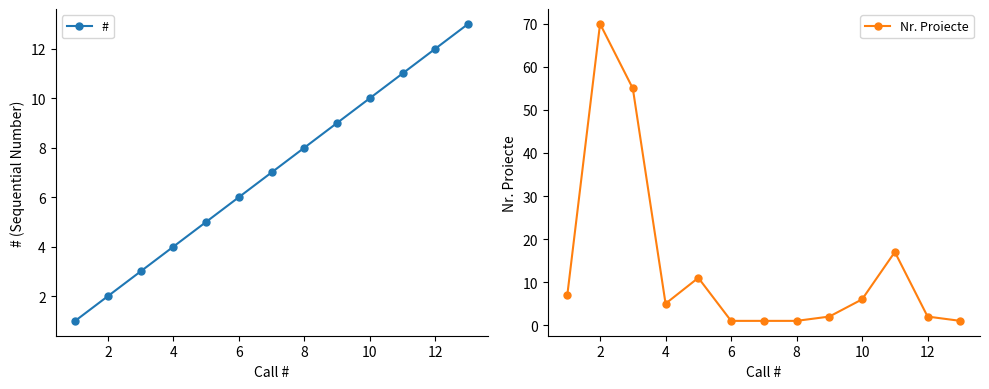

What is the highest value of the # series?

13